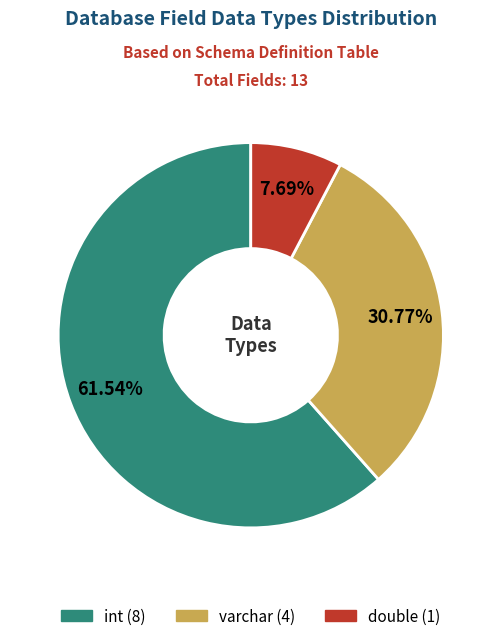

To the nearest percent, what is the combined percentage of double and varchar?

38%